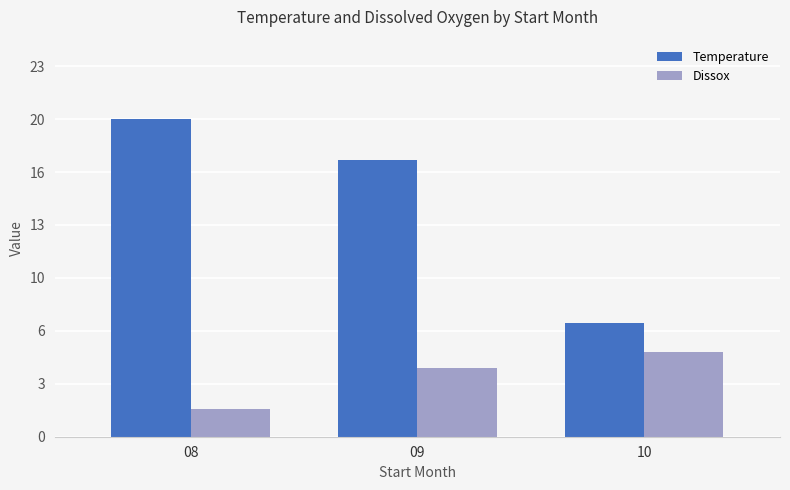

What is the value of the Dissox bar at the 3rd from the left?

5.2